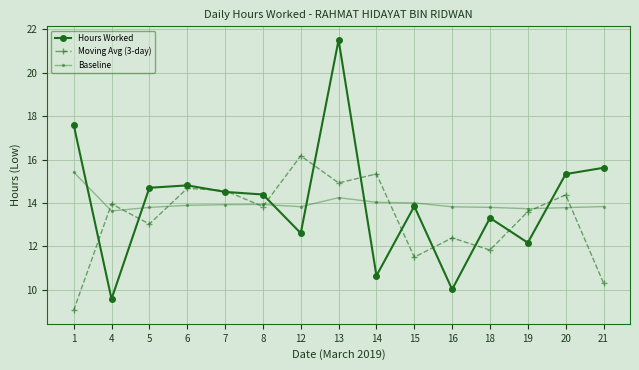

At which category is the sum across all series the highest?

13